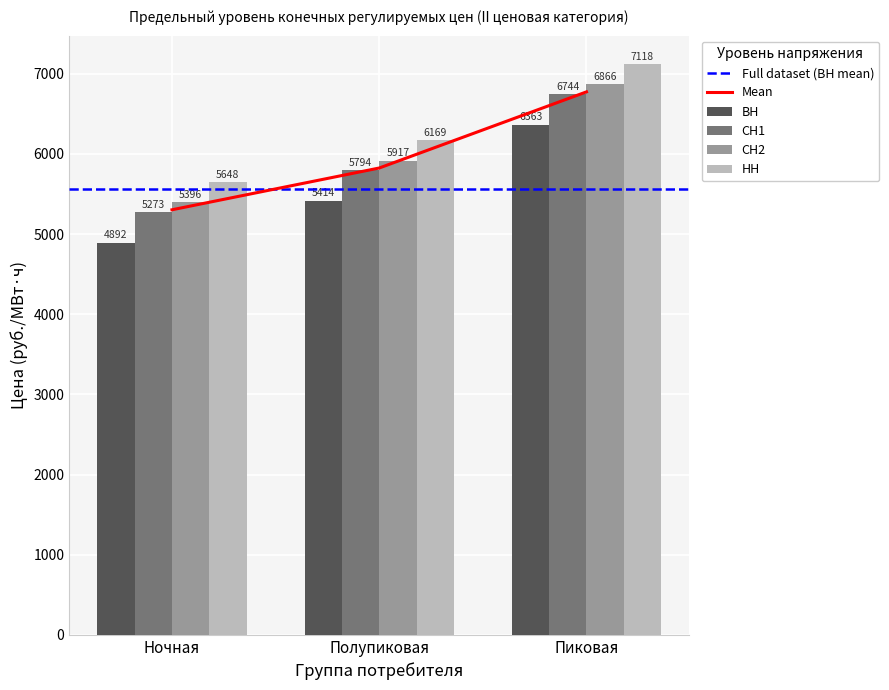

What is the difference between the maximum and second lowest values in the СН1 series?

949.7